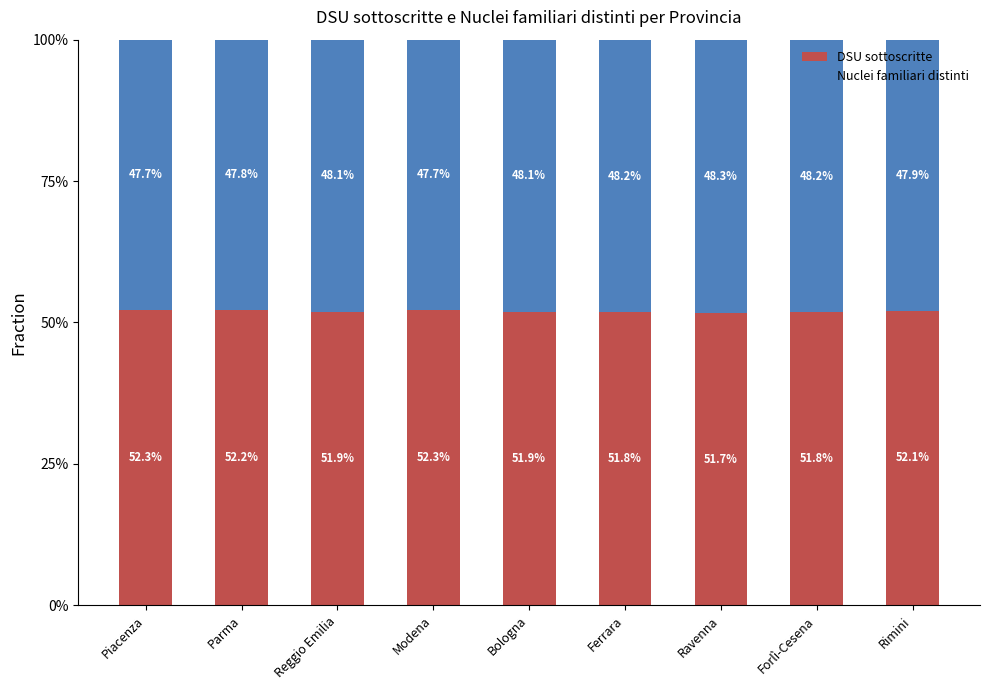

At which label is DSU sottoscritte closest to 51?

Ravenna